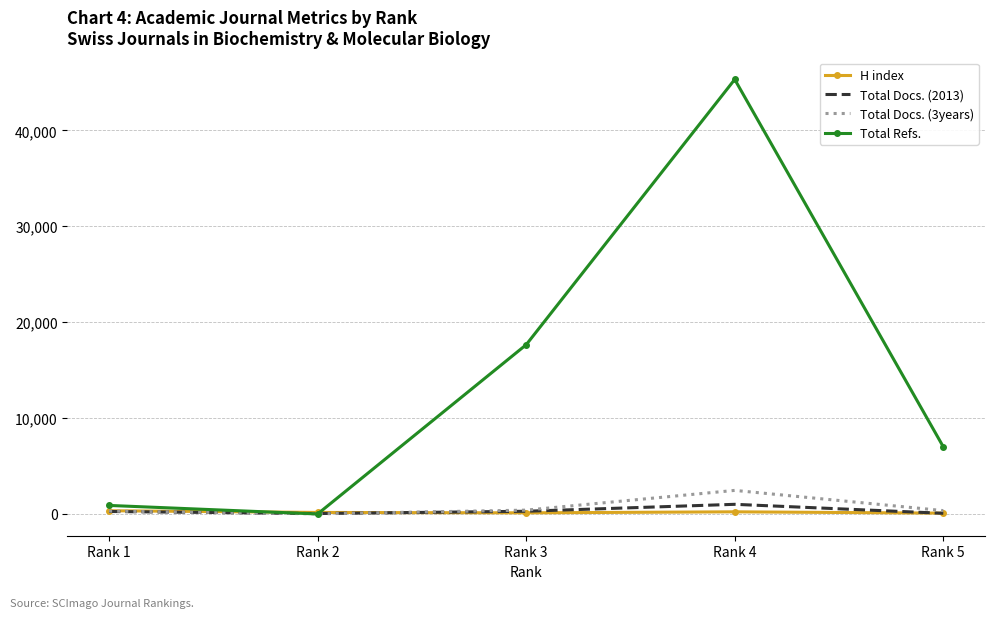

What is the difference between the Total Docs. (2013) values at Rank 2 and Rank 5?

26